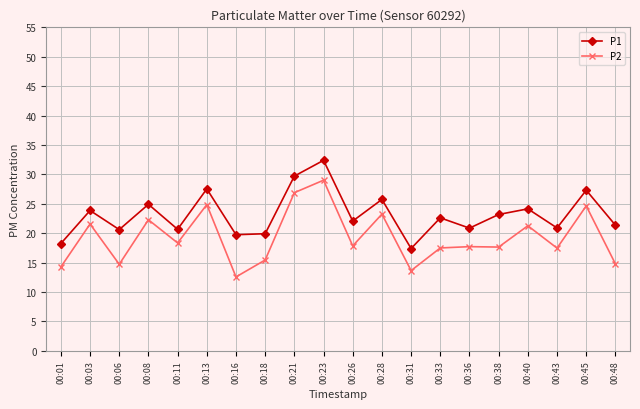

Does the chart have visible grid lines?

Yes